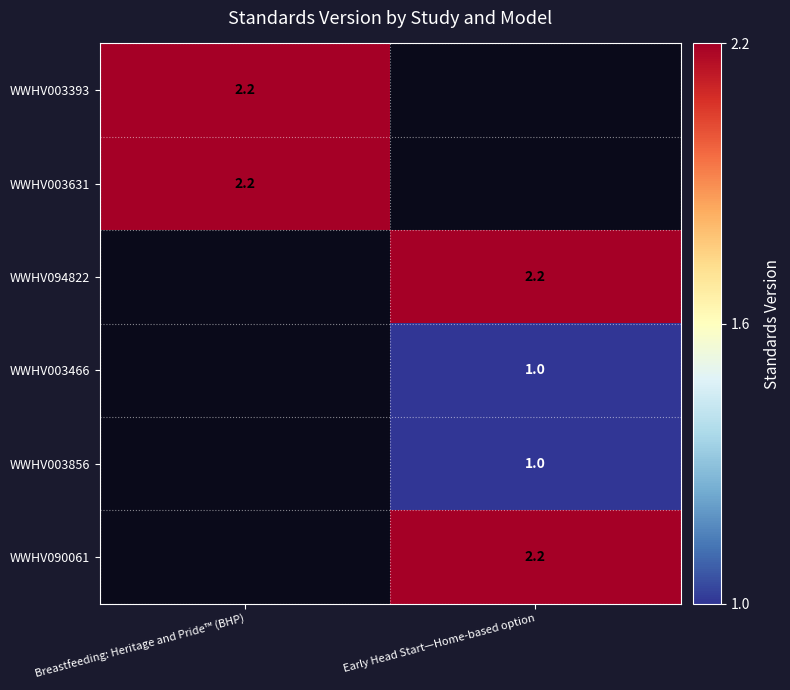

The value of WWHV003631 at Breastfeeding: Heritage and Pride™ (BHP) is 2.2. True or false?

True